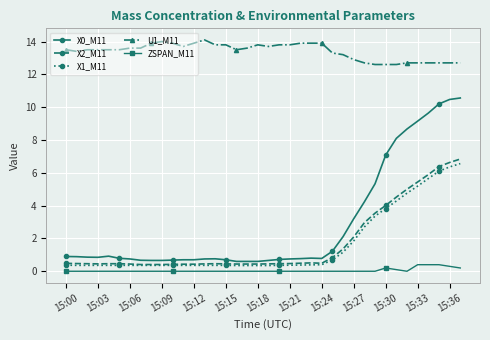

What is the value of the X0_M11 point at the 14th from the left?

0.8